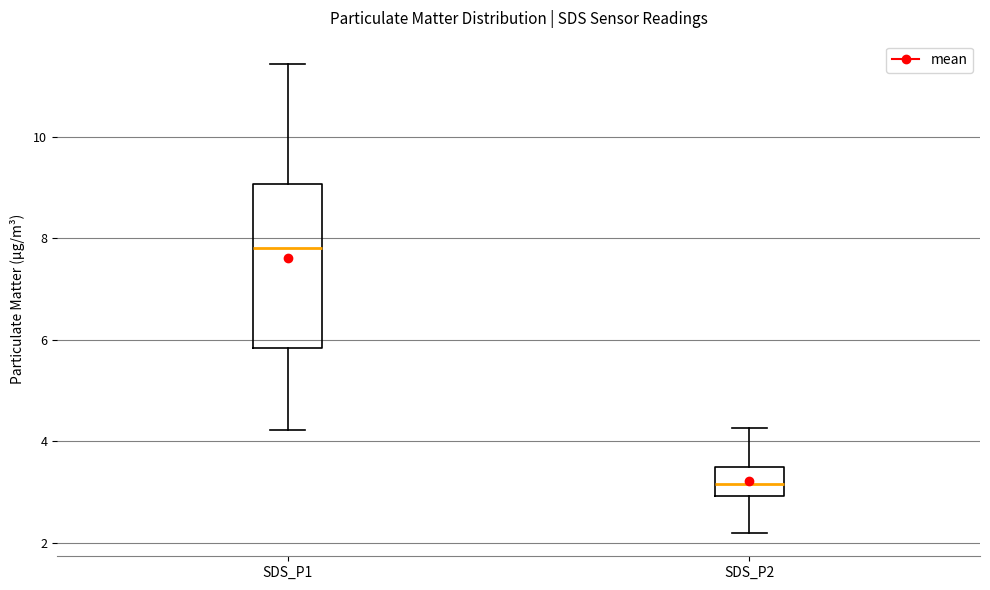

Which box is the tallest, from its lower edge to its upper edge?

SDS_P1